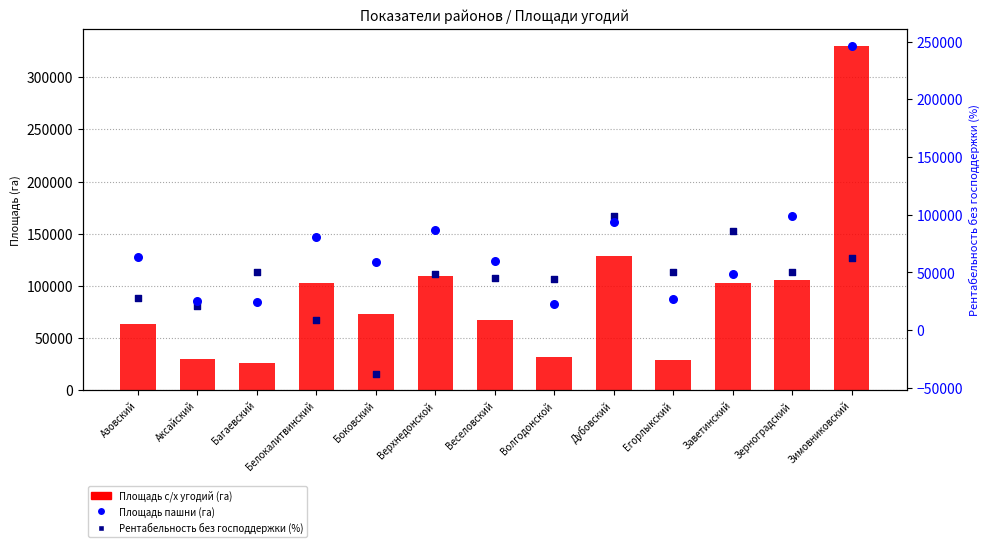

Which series reaches the maximum Y coordinate?

Площадь с/х угодий (га)